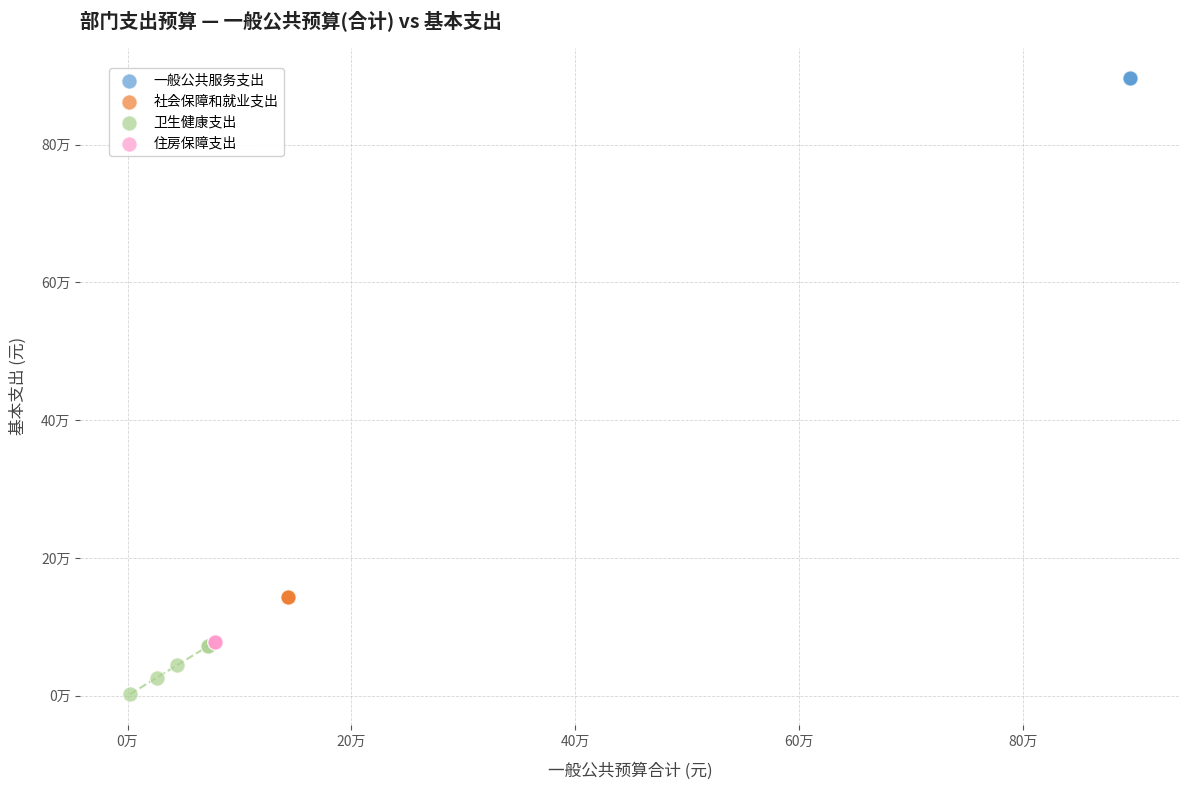

What are all the series names shown in the legend?

一般公共服务支出, 社会保障和就业支出, 卫生健康支出, 住房保障支出